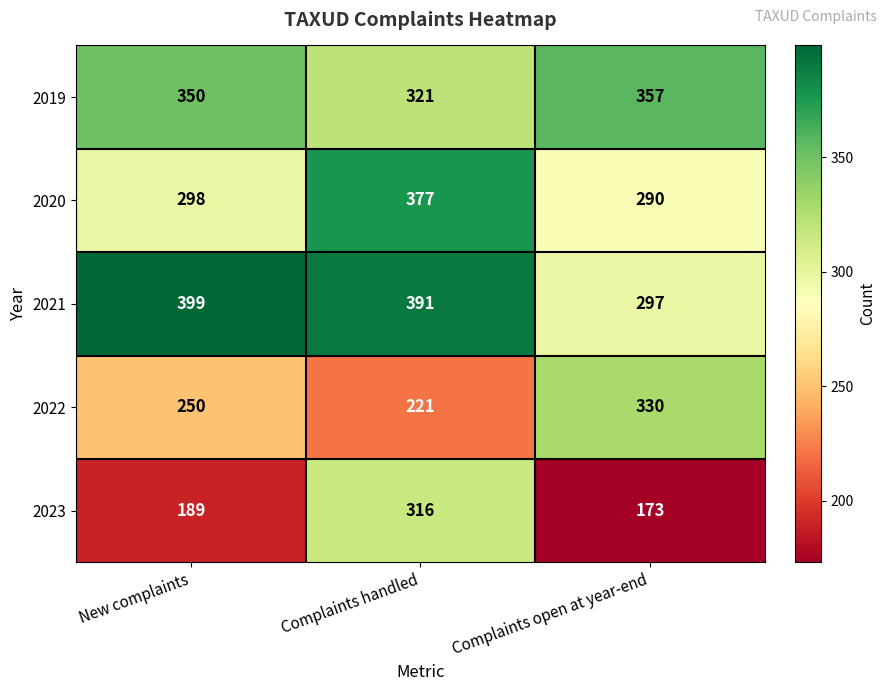

Rank the series at New complaints from lowest to highest value.

2023, 2022, 2020, 2019, 2021